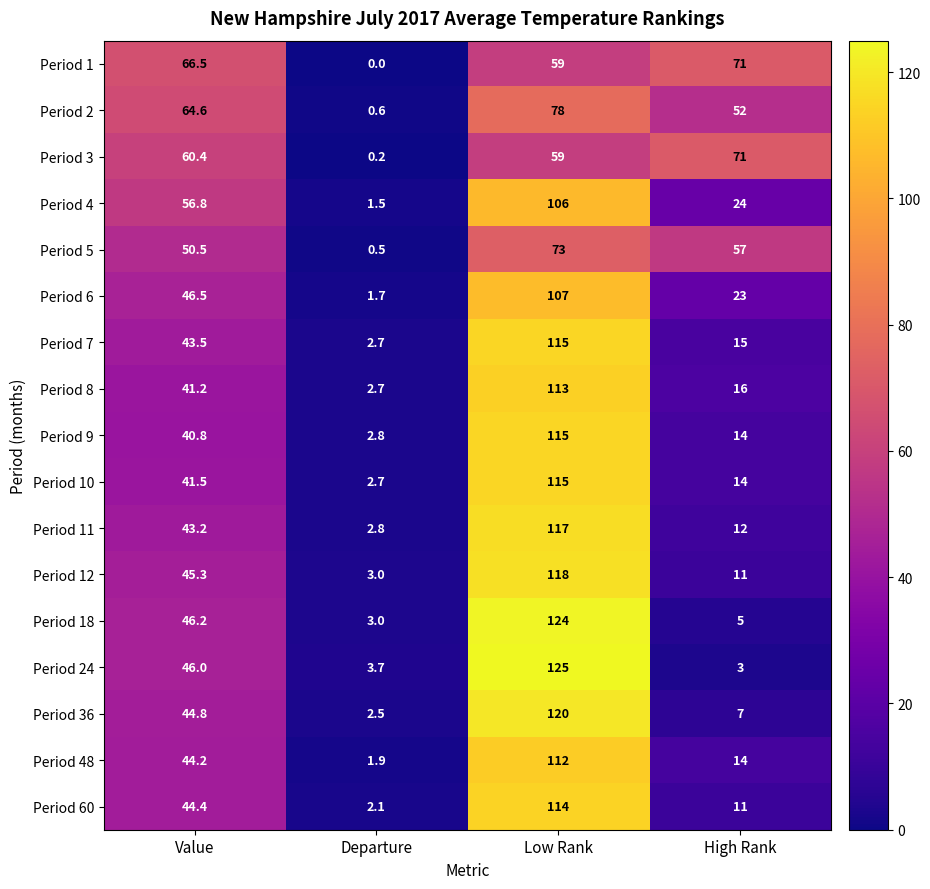

At Value, list the series in order from smallest to largest.

Period 9, Period 8, Period 10, Period 11, Period 7, Period 48, Period 60, Period 36, Period 12, Period 24, Period 18, Period 6, Period 5, Period 4, Period 3, Period 2, Period 1